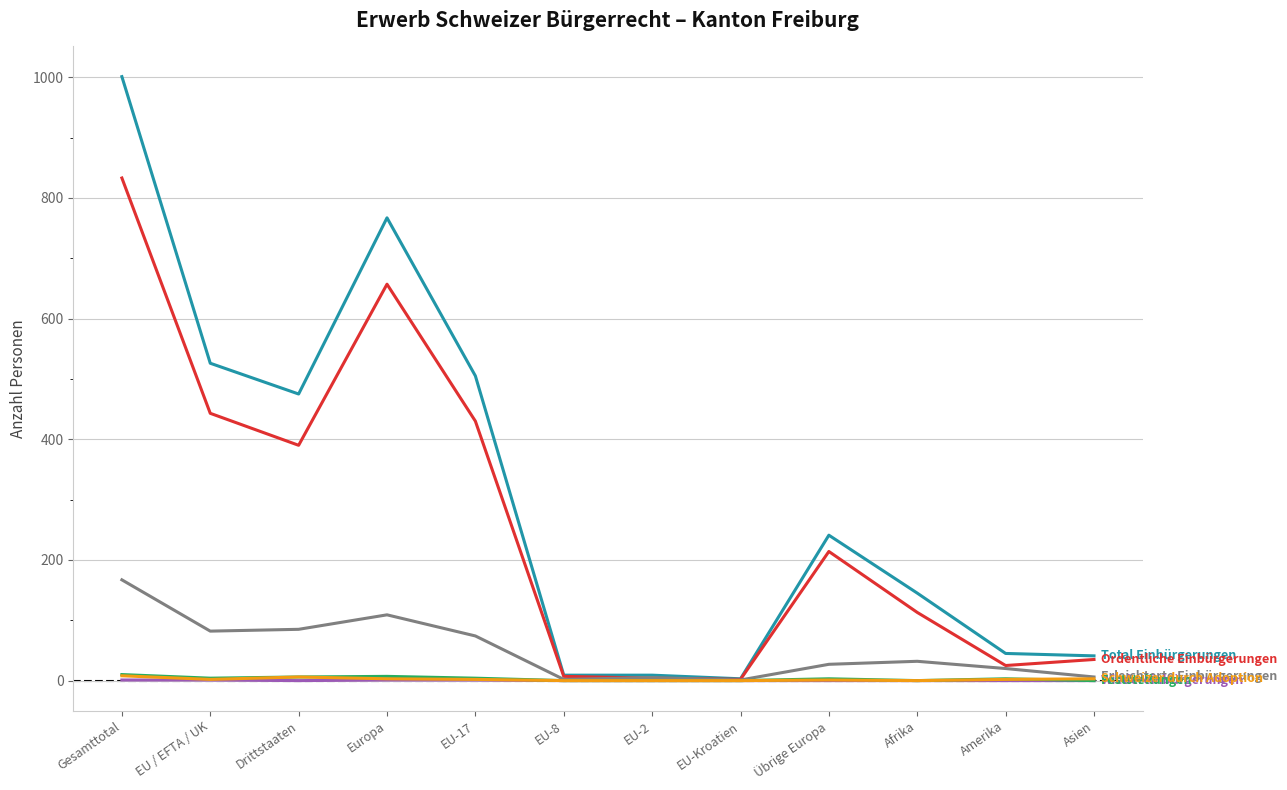

At which category does the chart reach its peak across all series?

Gesamttotal